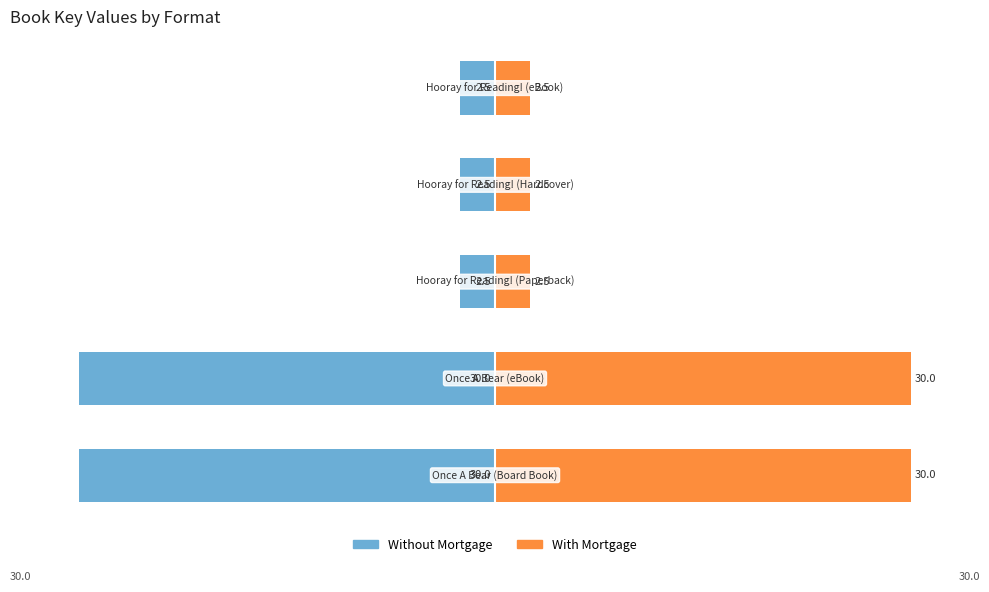

How many bars are there in total?

10